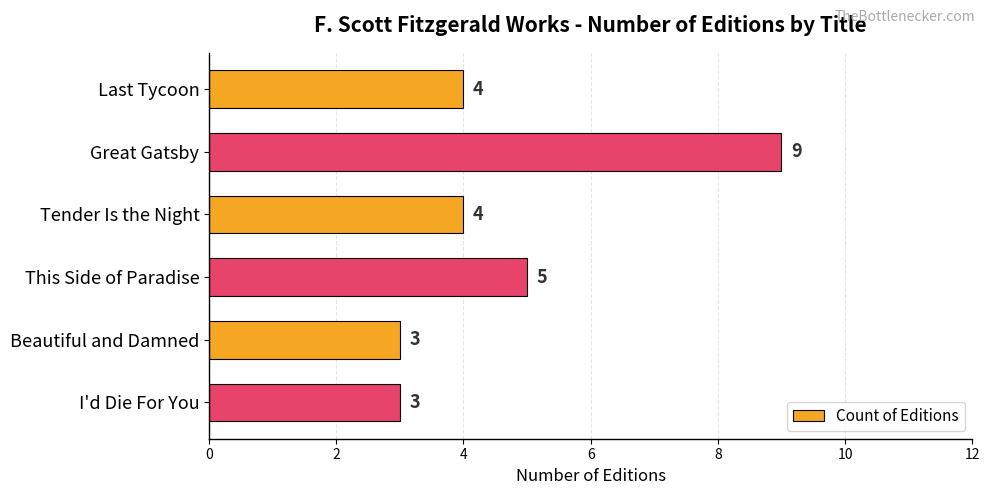

What is the average value?

5